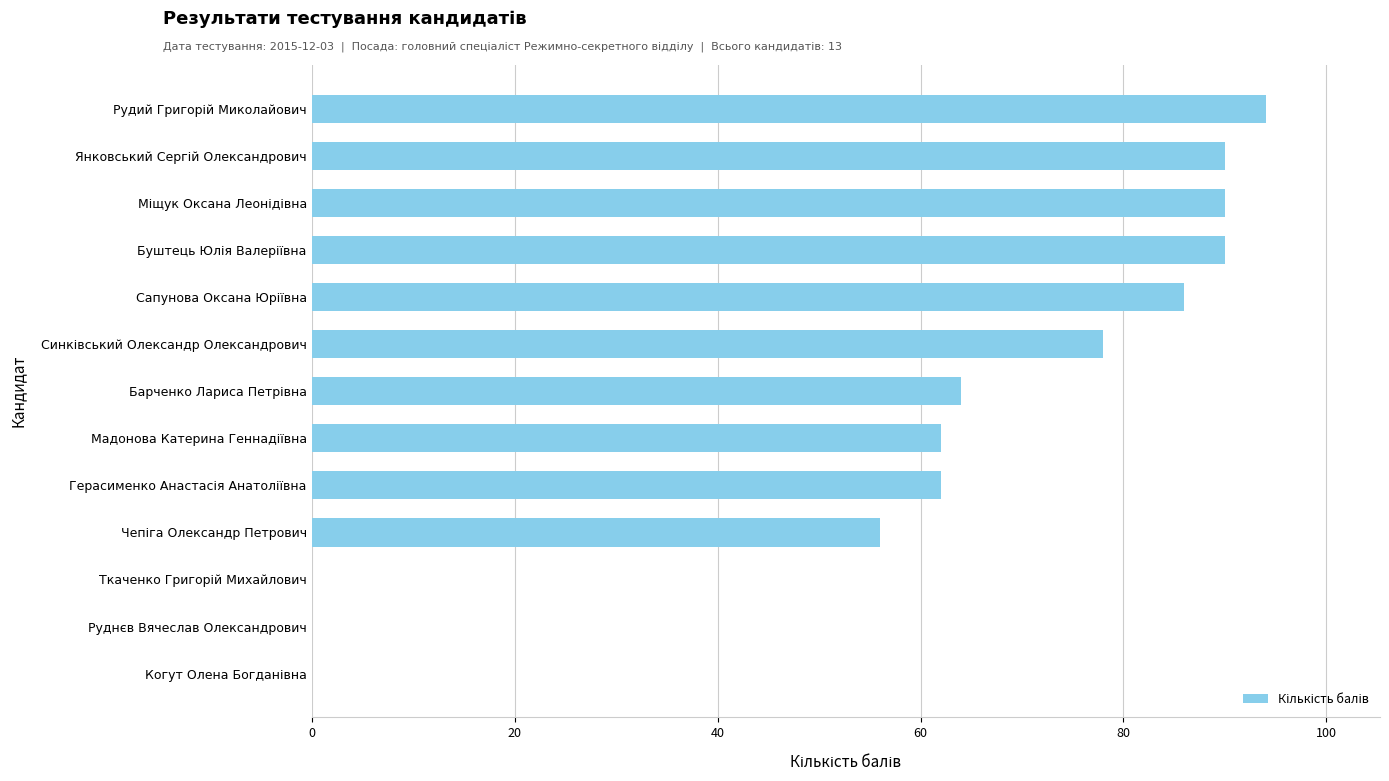

What is the sum of all values?

772